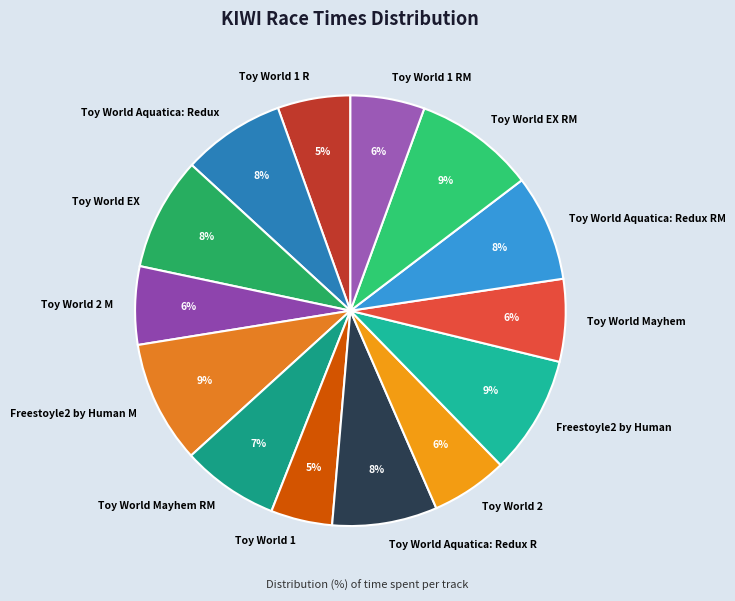

Approximately how many times larger is the value at Toy World 2 M compared to Toy World 2?

1.0